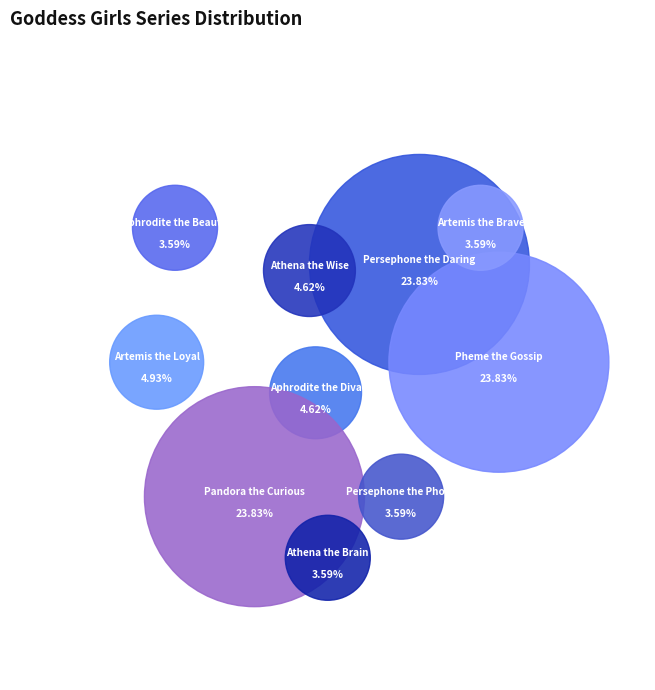

Is there a majority slice in this chart?

No